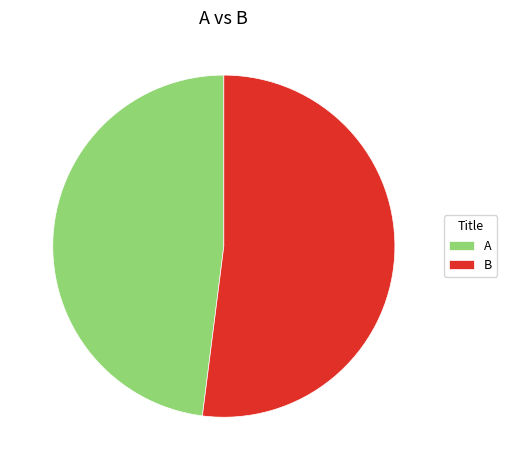

True or false: A accounts for 58% of the total.

False